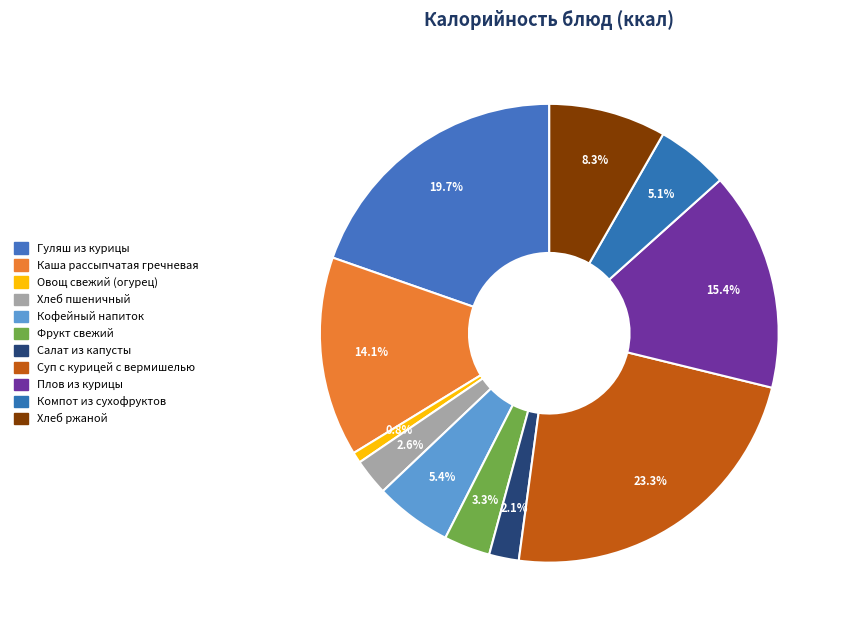

Which category has the biggest portion of the pie?

Суп с курицей с вермишелью